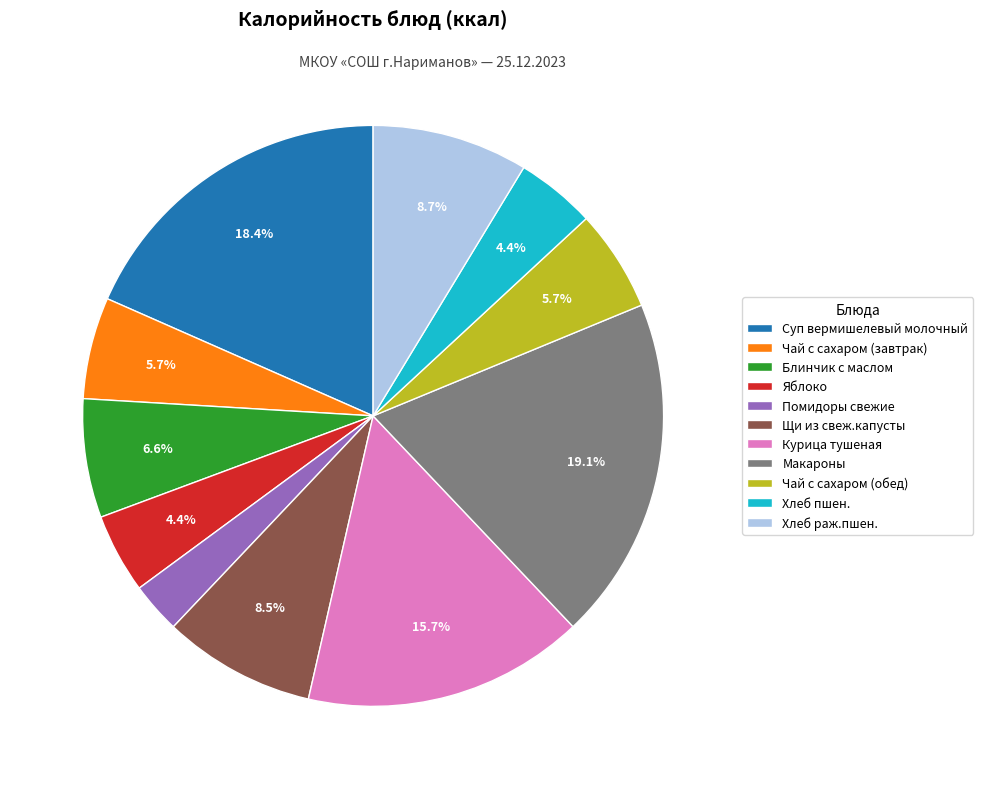

True or false: Щи из свеж.капусты accounts for 14% of the total.

False